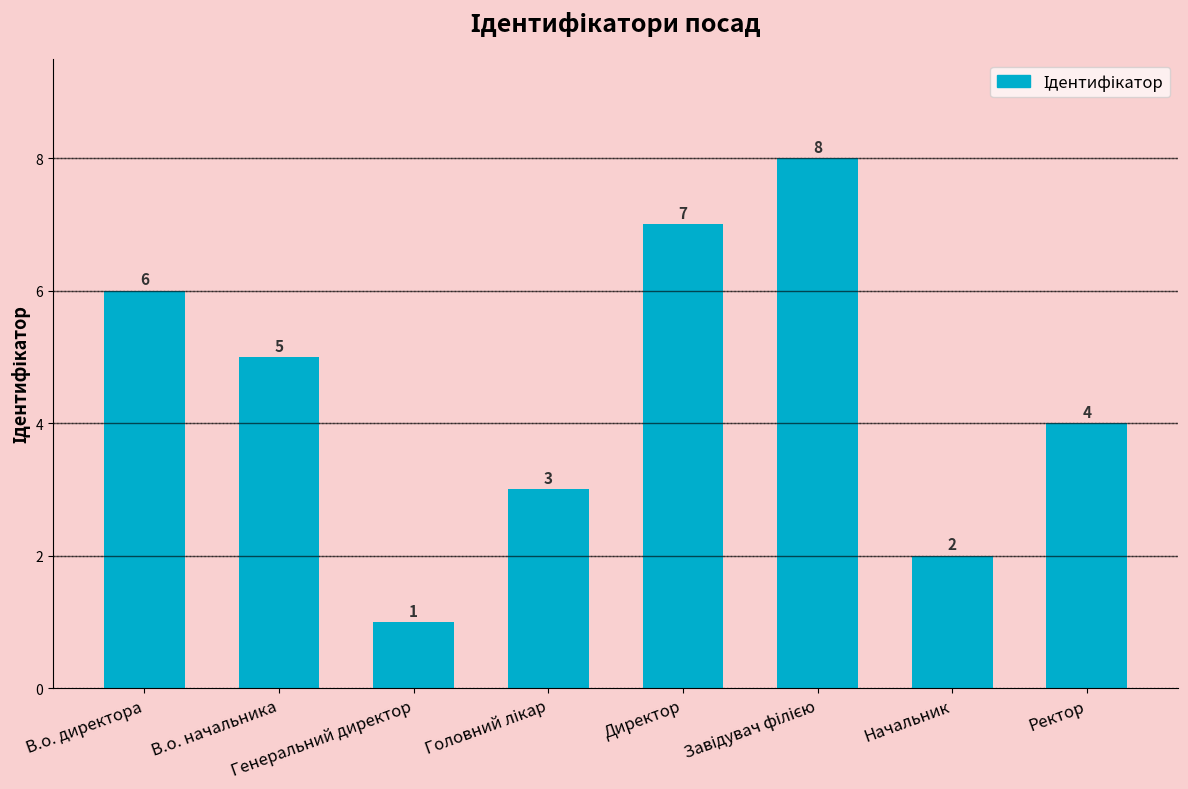

Count the values in the range 3 to 7.

5